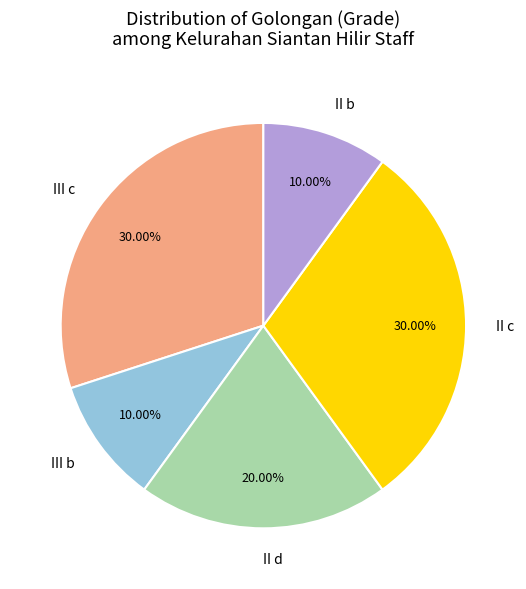

Does any single category account for the majority?

No